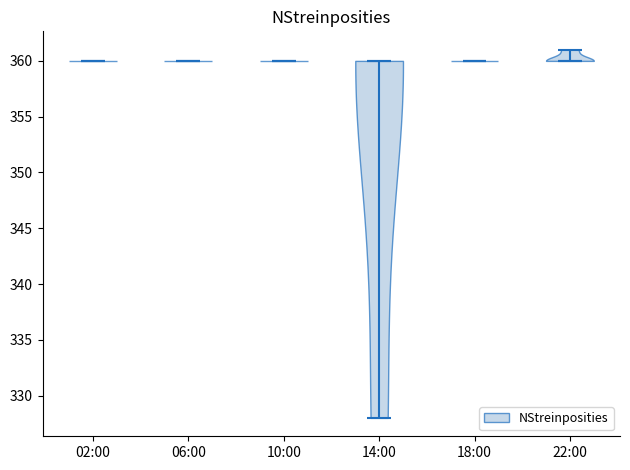

What is the highest point the violin for 06:00 reaches on the y-axis? The values are not printed on the chart, so give them approximately, as read against the axis.

360